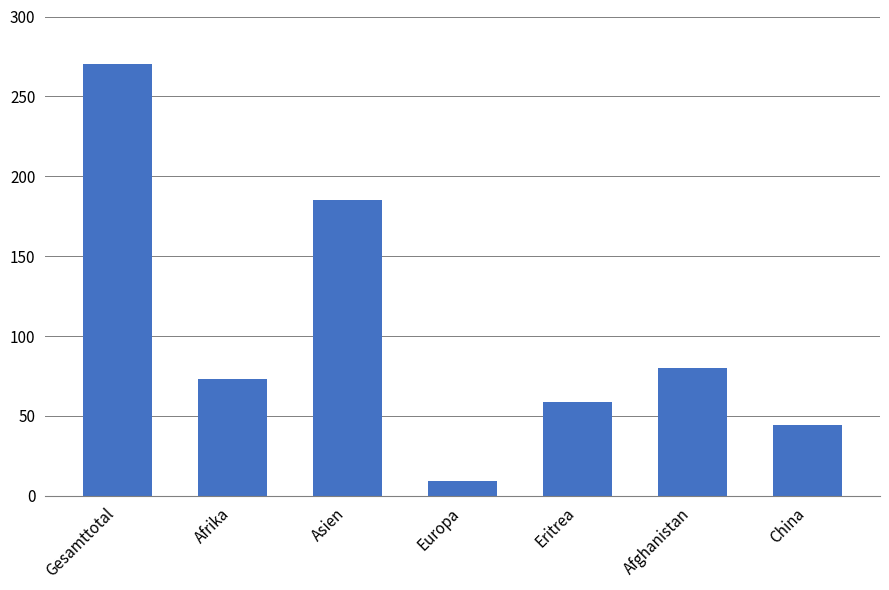

Which label corresponds to the smallest value in the chart?

Europa